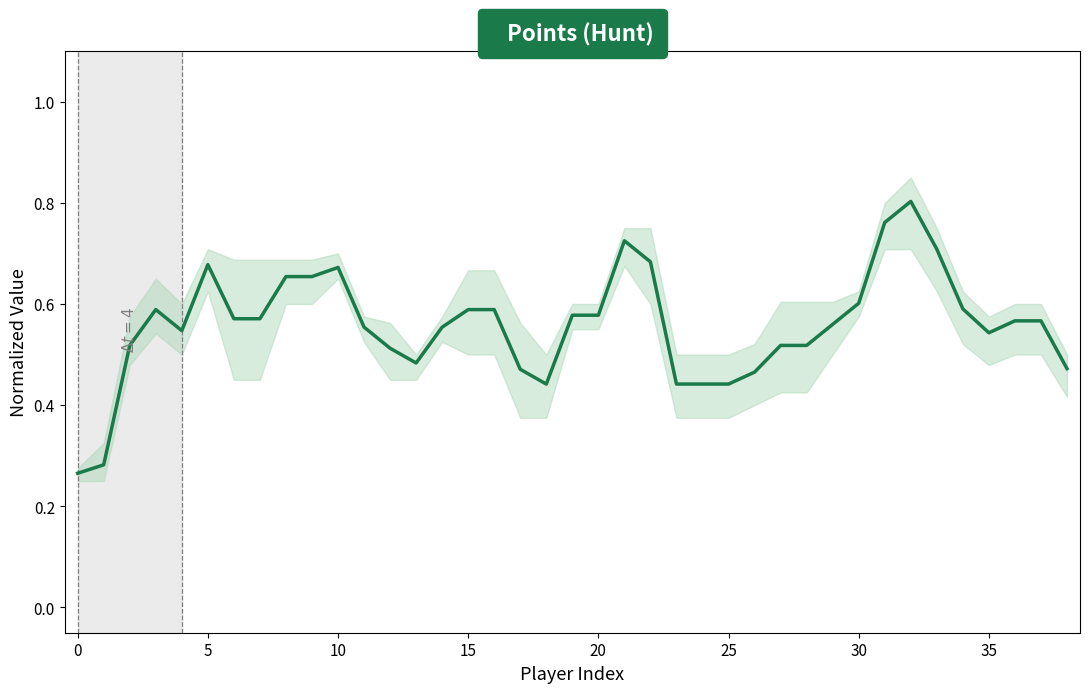

How many lines are shown in the chart?

1